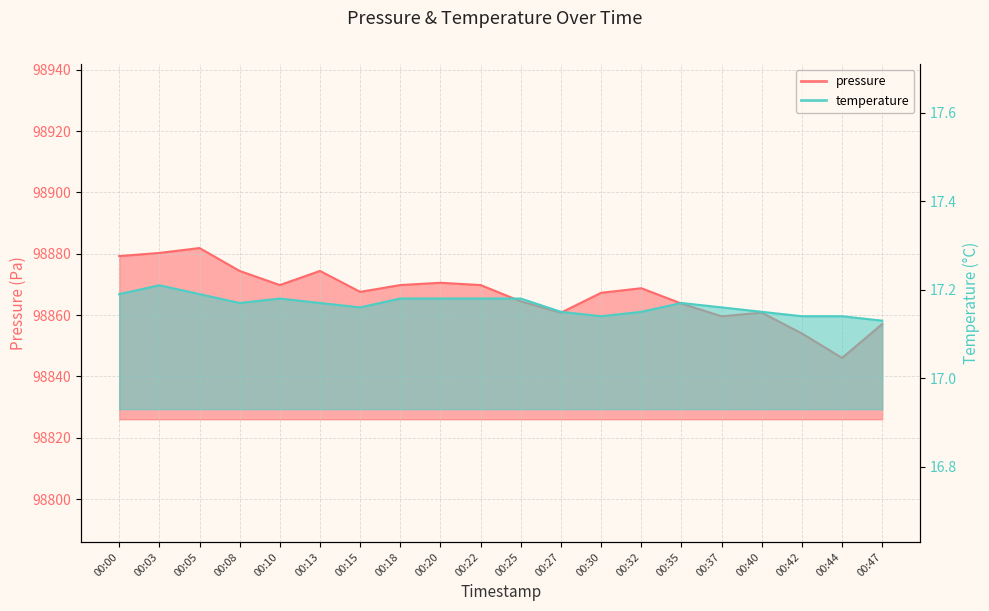

What are all the series names shown in the legend?

pressure, temperature